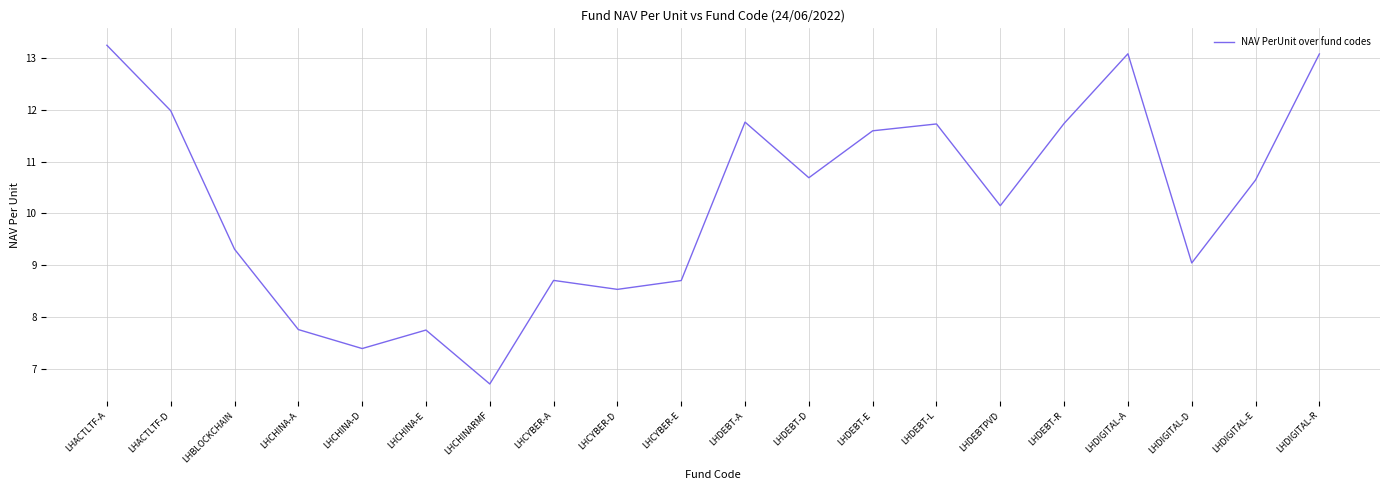

What is the smallest value displayed?

6.7